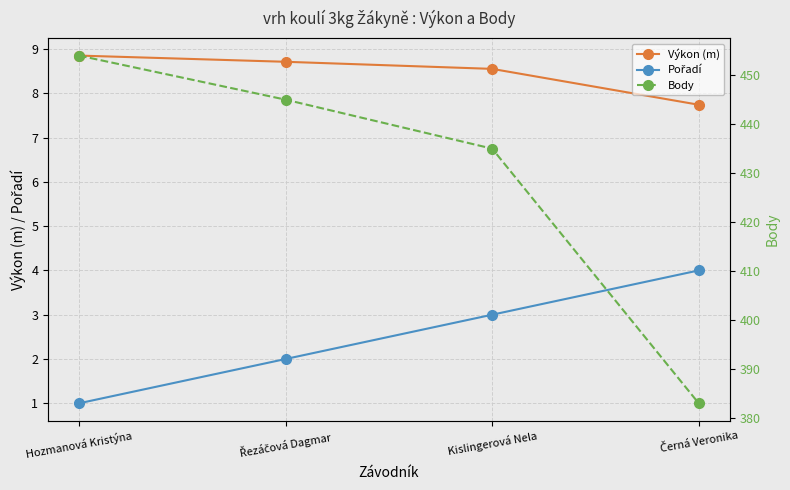

Reading right to left, extract all data points from this chart.

Výkon (m): 7.7	8.6	8.7	8.8
Pořadí: 4.0	3.0	2.0	1.0
Body: 383.0	435.0	445.0	454.0